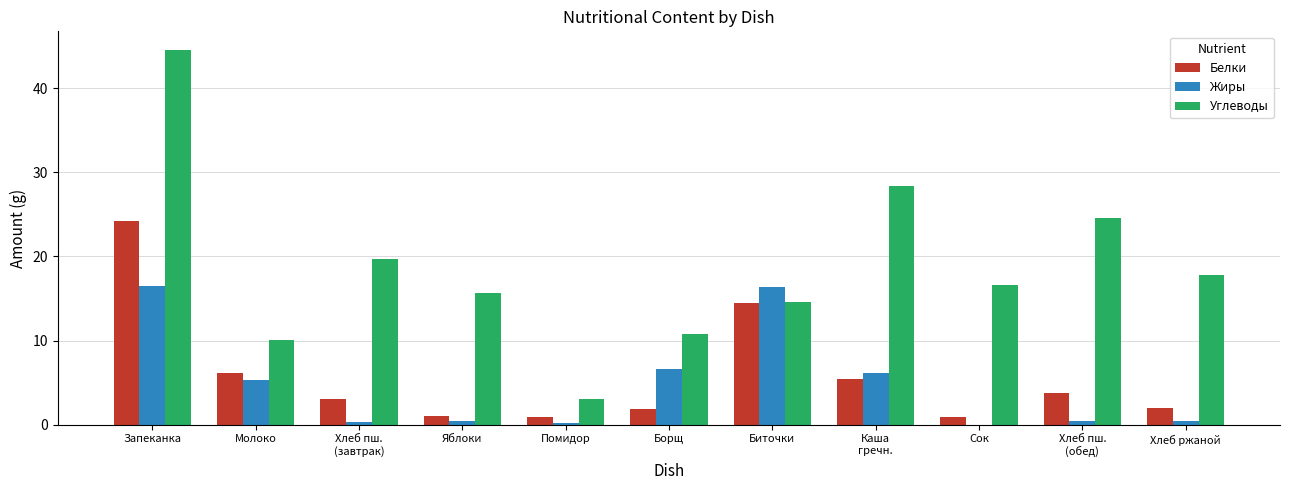

Between Запеканка and Яблоки, which series saw the biggest shift?

Углеводы